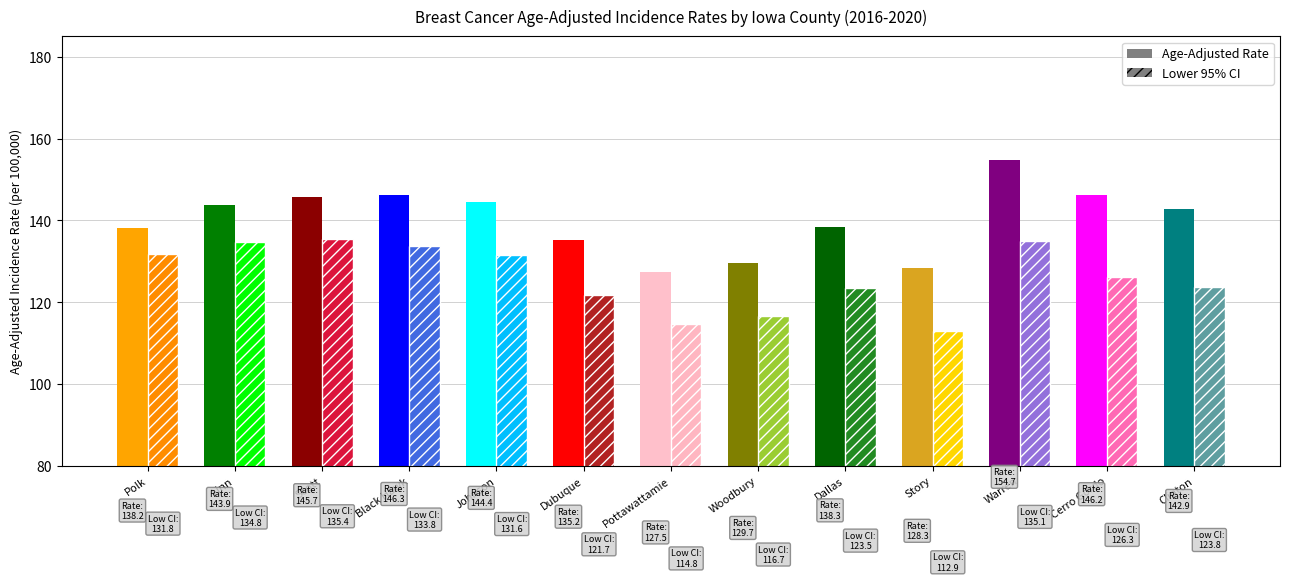

At which label does Age-Adjusted Rate reach its minimum?

Pottawattamie